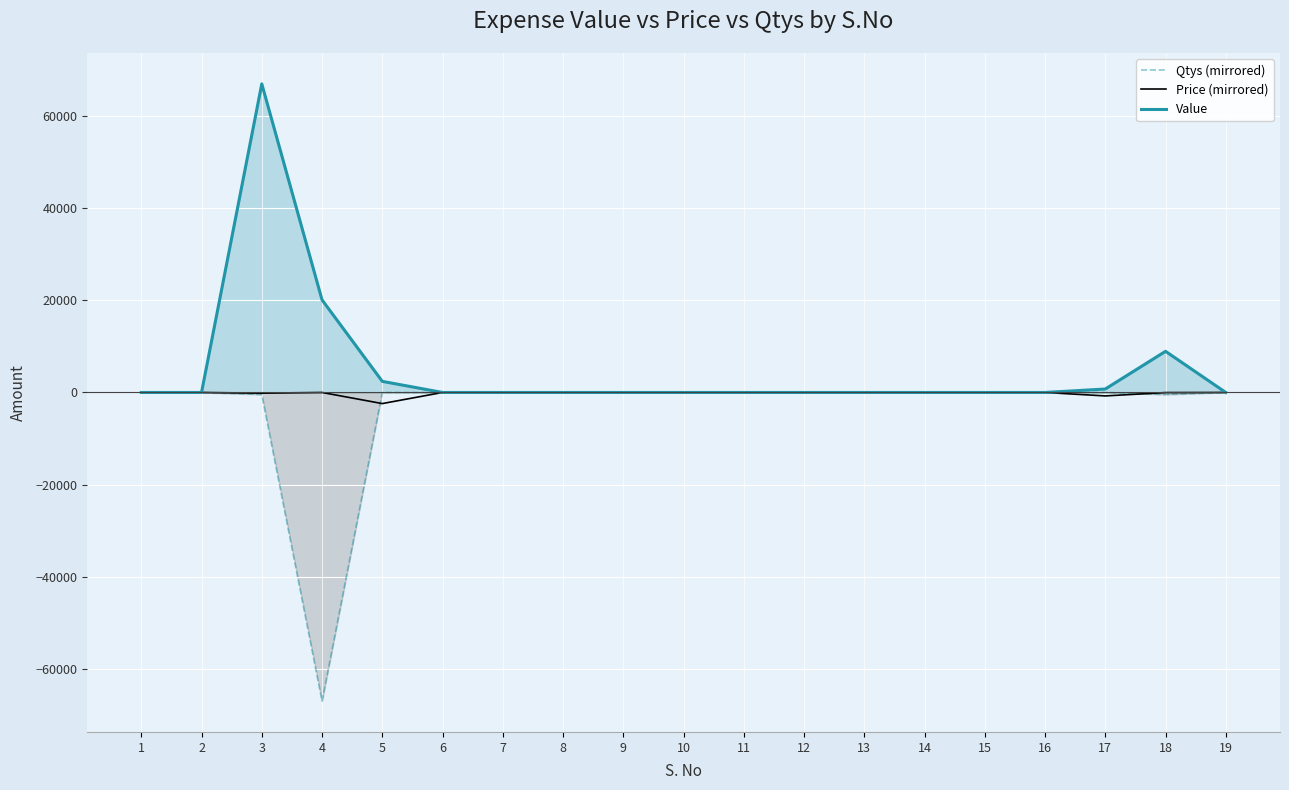

Reading left to right, extract all data points from this chart.

Qtys (mirrored): 1=-0.0	2=-0.0	3=-447.0	4=-67050.0	5=-1.0	6=-0.0	7=-0.0	8=-0.0	9=-0.0	10=-0.0	11=-0.0	12=-0.0	13=-0.0	14=-0.0	15=-0.0	16=-0.0	17=-1.0	18=-447.0	19=-0.0
Price (mirrored): 1=-0.0	2=-0.0	3=-150.0	4=-0.3	5=-2413.0	6=-0.0	7=-0.0	8=-0.0	9=-0.0	10=-0.0	11=-0.0	12=-0.0	13=-0.0	14=-0.0	15=-0.0	16=-0.0	17=-750.0	18=-20.0	19=-0.0
Value: 1=0.0	2=0.0	3=67050.0	4=20115.0	5=2413.0	6=0.0	7=0.0	8=0.0	9=0.0	10=0.0	11=0.0	12=0.0	13=0.0	14=0.0	15=0.0	16=0.0	17=750.0	18=8940.0	19=0.0